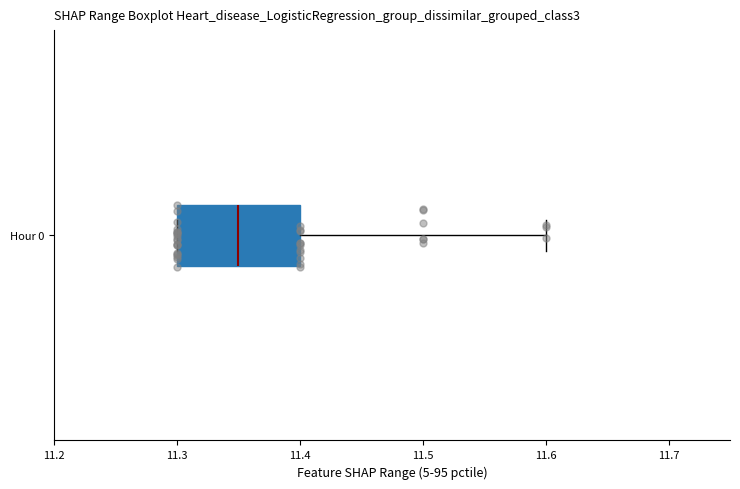

Where is the right edge of the box for Hour 0 on the x-axis? The values are not printed on the chart, so give them approximately, as read against the axis.

11.40